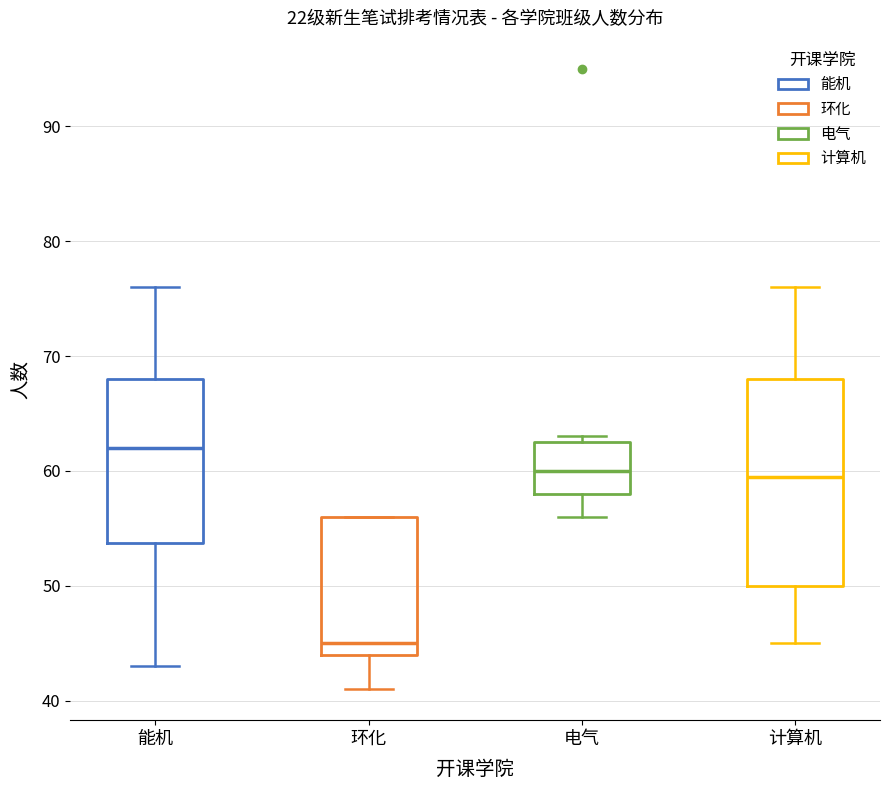

Where is the upper edge of the box for 能机 on the y-axis? The values are not printed on the chart, so give them approximately, as read against the axis.

68